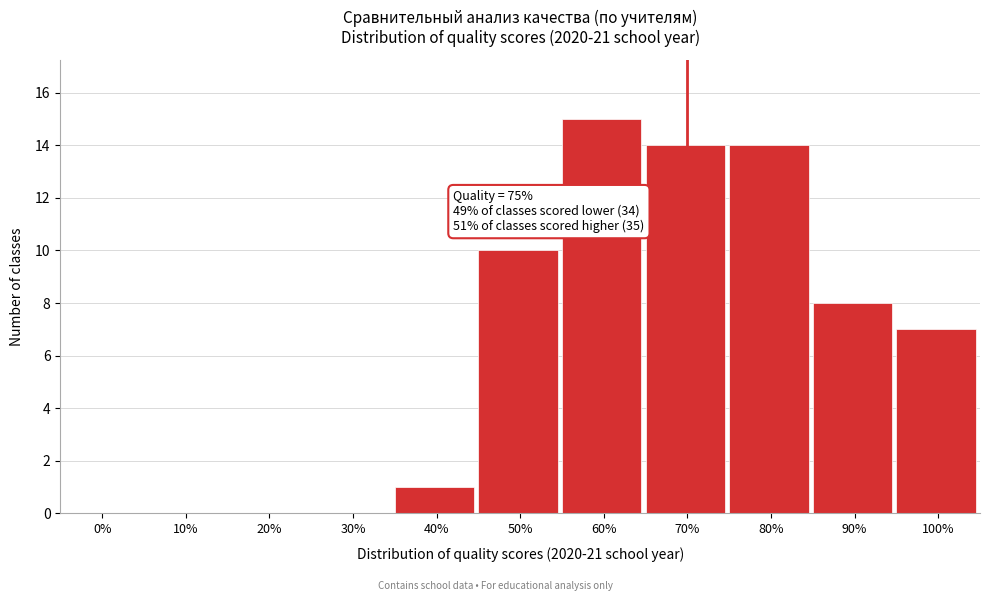

Reading right to left, transcribe all the data shown in this chart.

100%=7	90%=8	80%=14	70%=14	60%=15	50%=10	40%=1	30%=0	20%=0	10%=0	0%=0